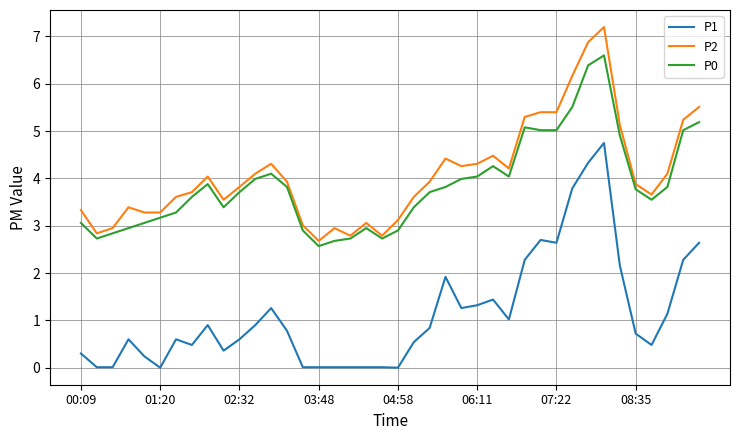

Which series has the largest range (max minus min)?

P1